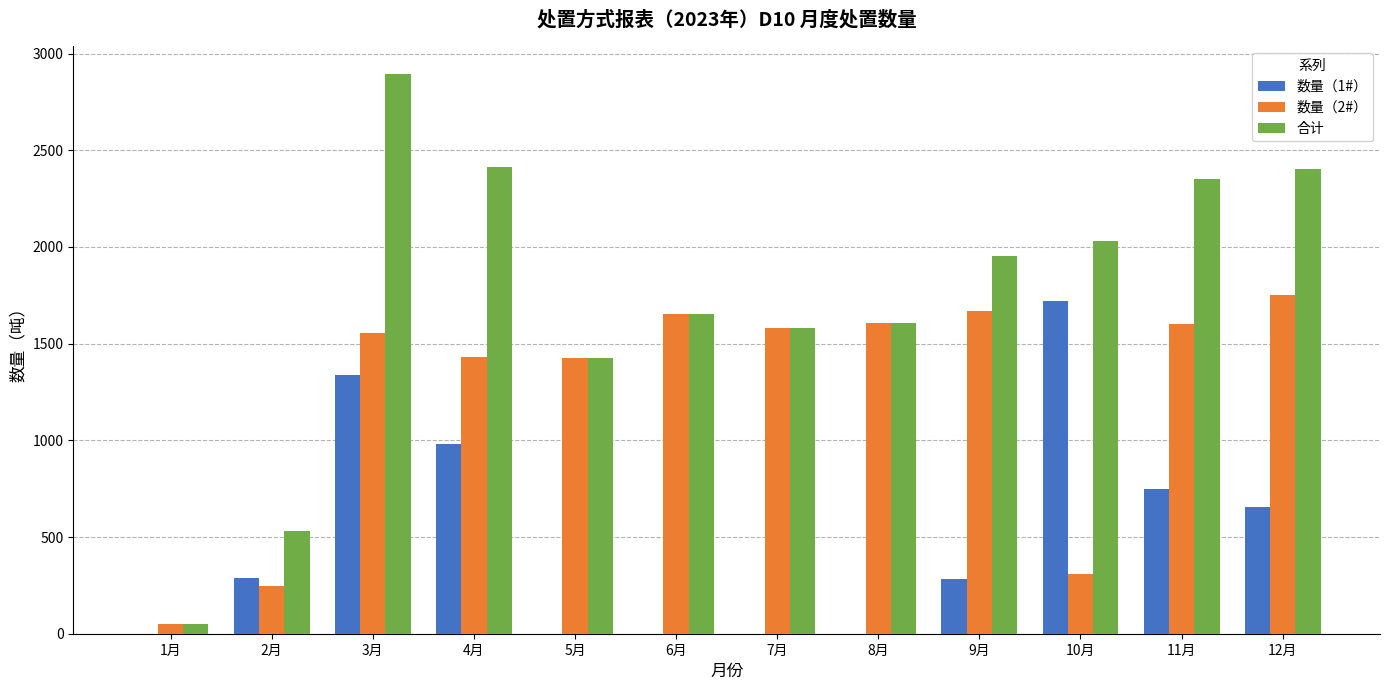

The value of 合计 at 12月 is 3343.6. True or false?

False